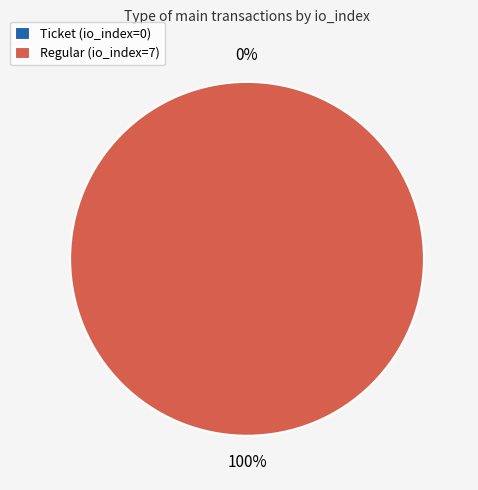

Which slice is the largest?

Regular (io_index=7)